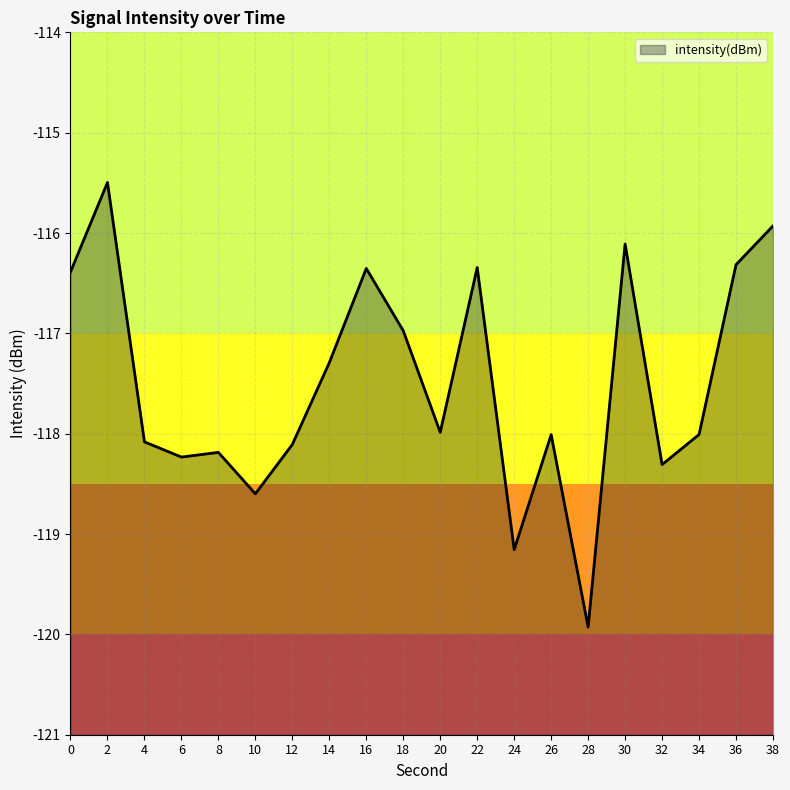

How many categories are shown in the chart?

20